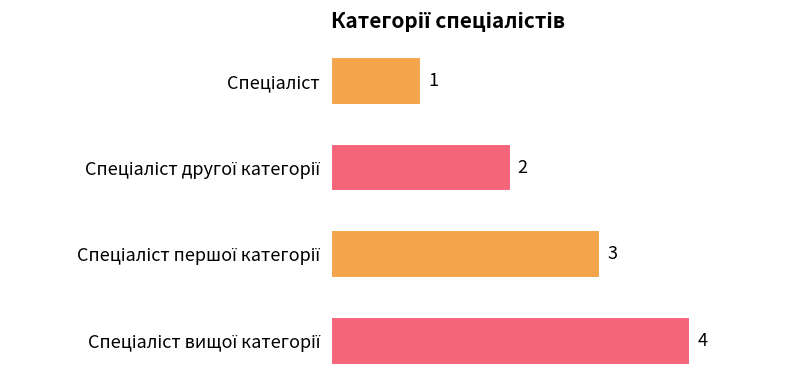

What is the maximum value shown in the chart?

4